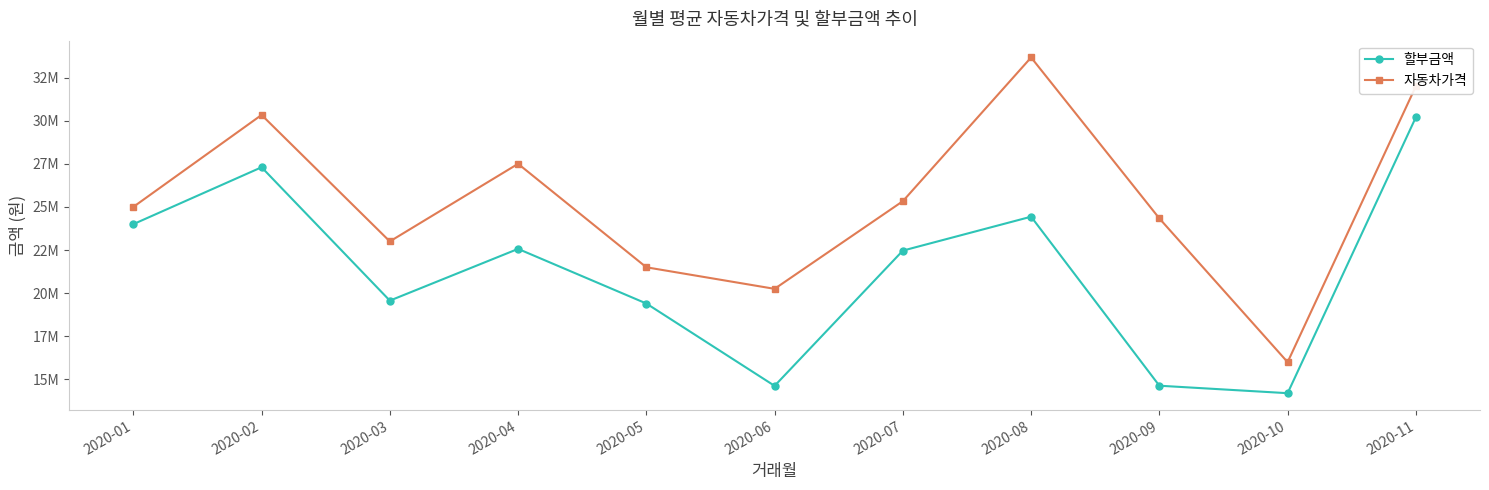

What is the spread (max minus min) of values at 2020-02?

3033333